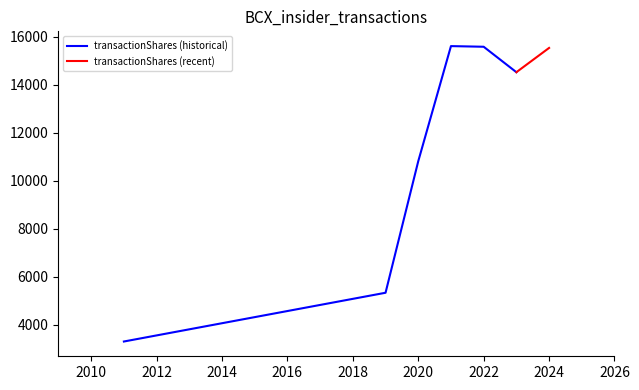

What is the maximum value for transactionShares (historical)?

15606